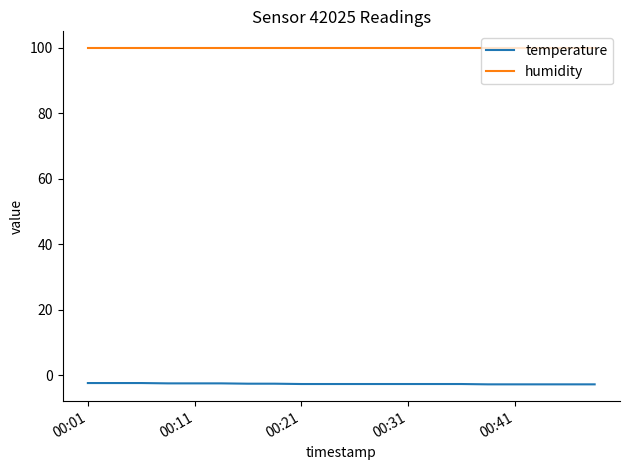

Rank the series by their maximum value, from highest to lowest.

humidity, temperature